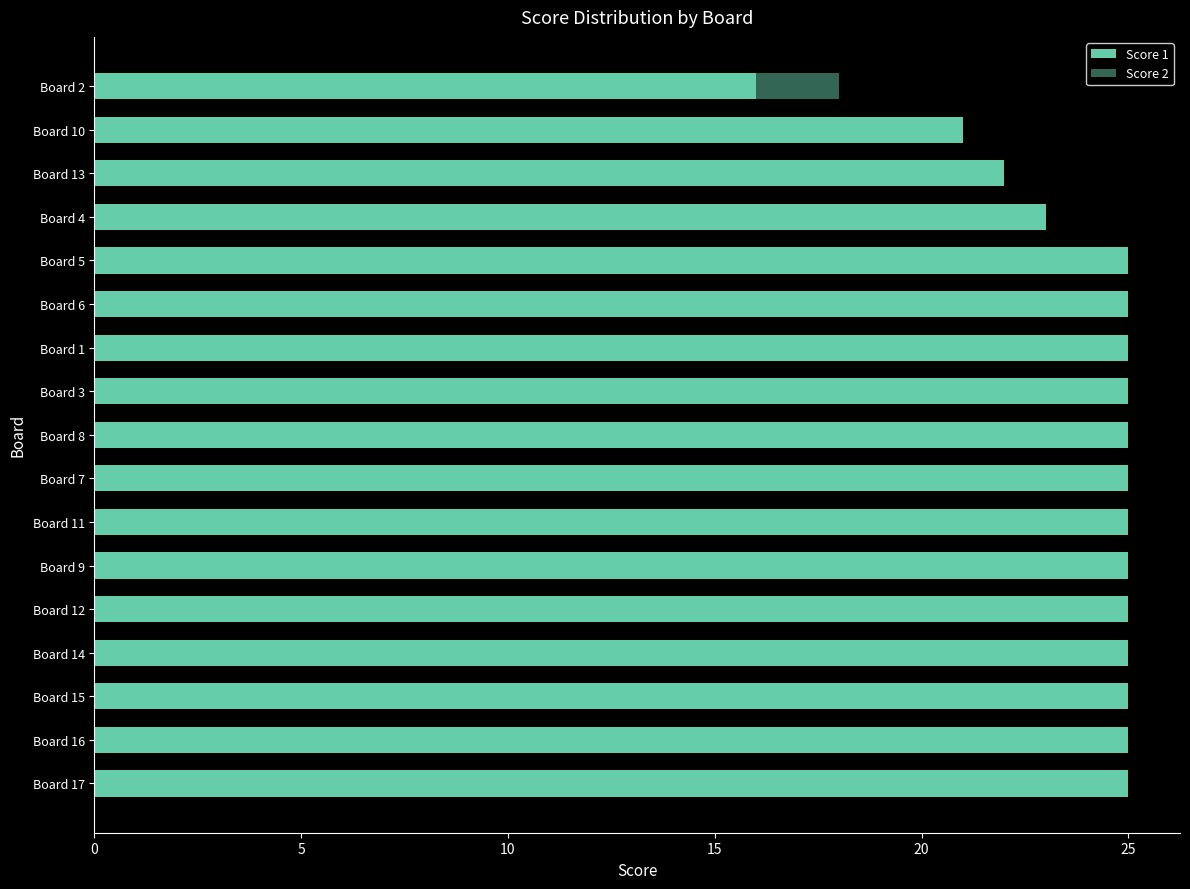

The value of Score 2 at Board 13 is 27. True or false?

False